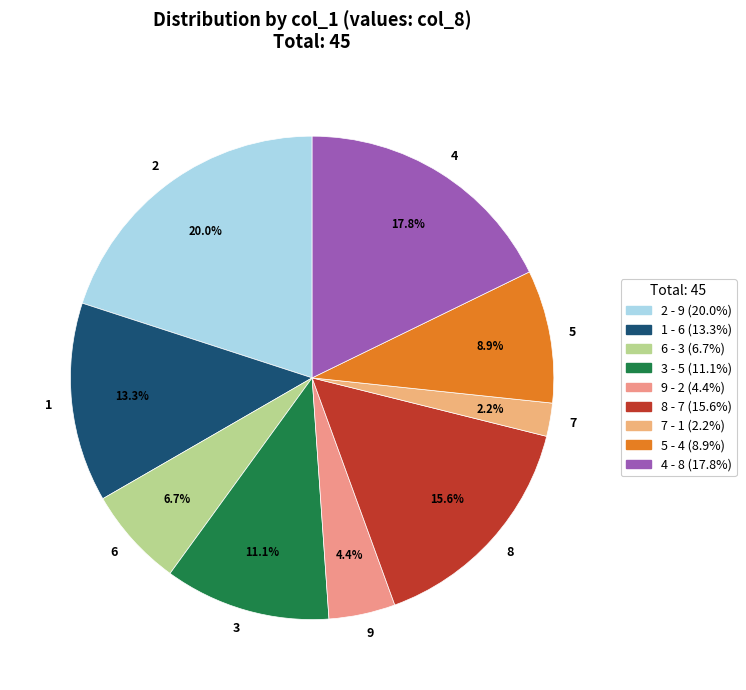

Which category has the smallest portion of the pie?

7